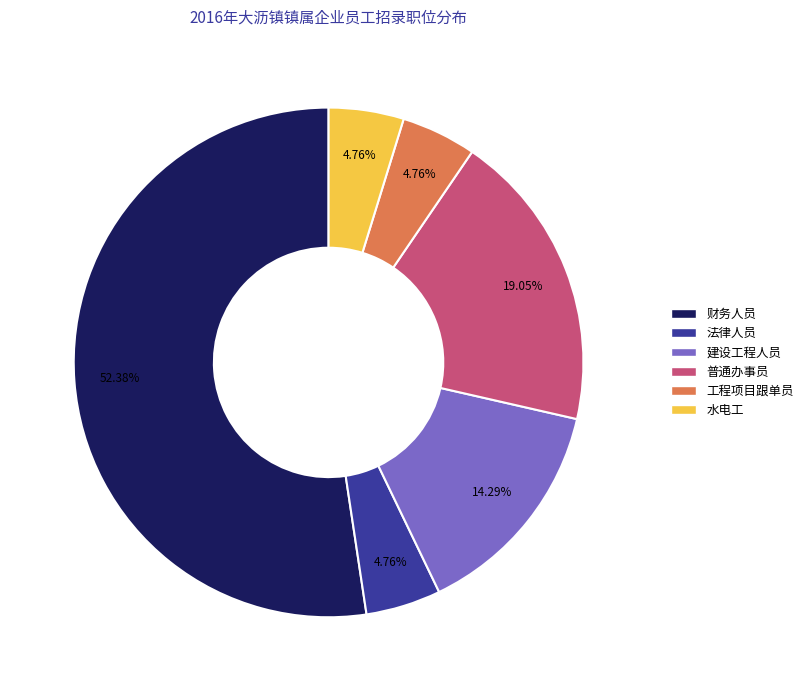

What is the ratio of the value at 水电工 to the value at 建设工程人员?

0.3